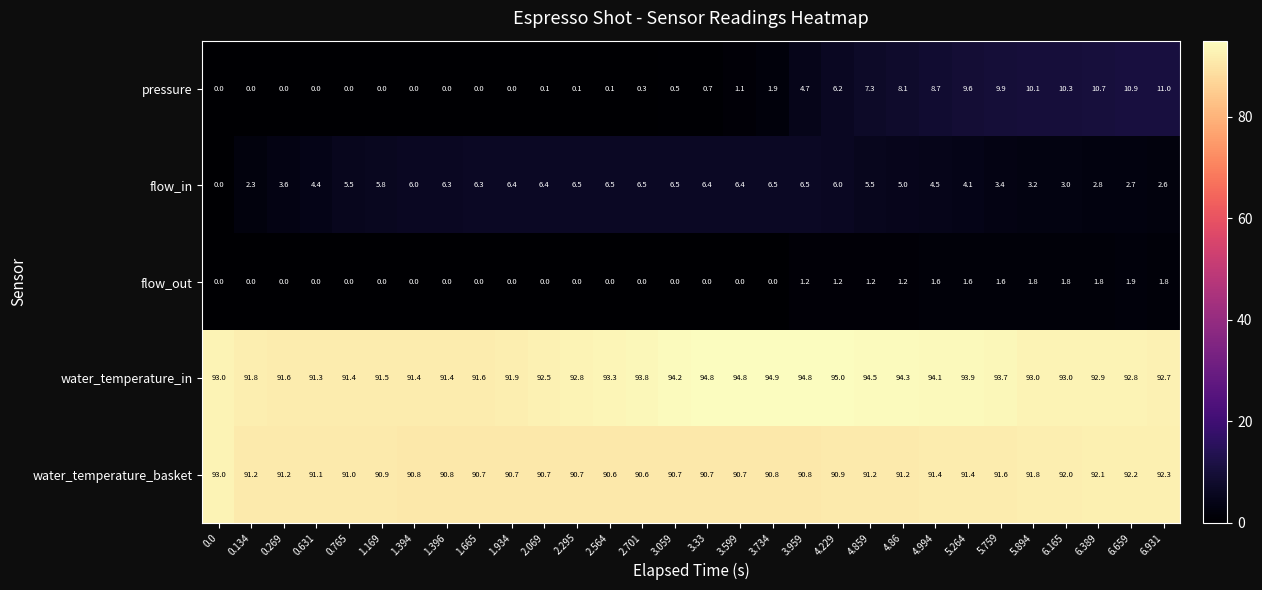

How many data points does each series have?

30